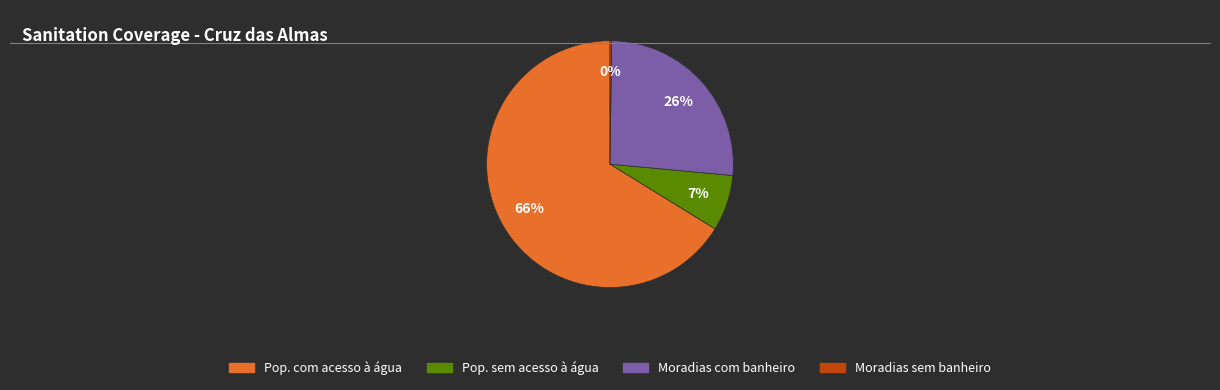

Is there any slice that represents more than half of the pie?

Yes